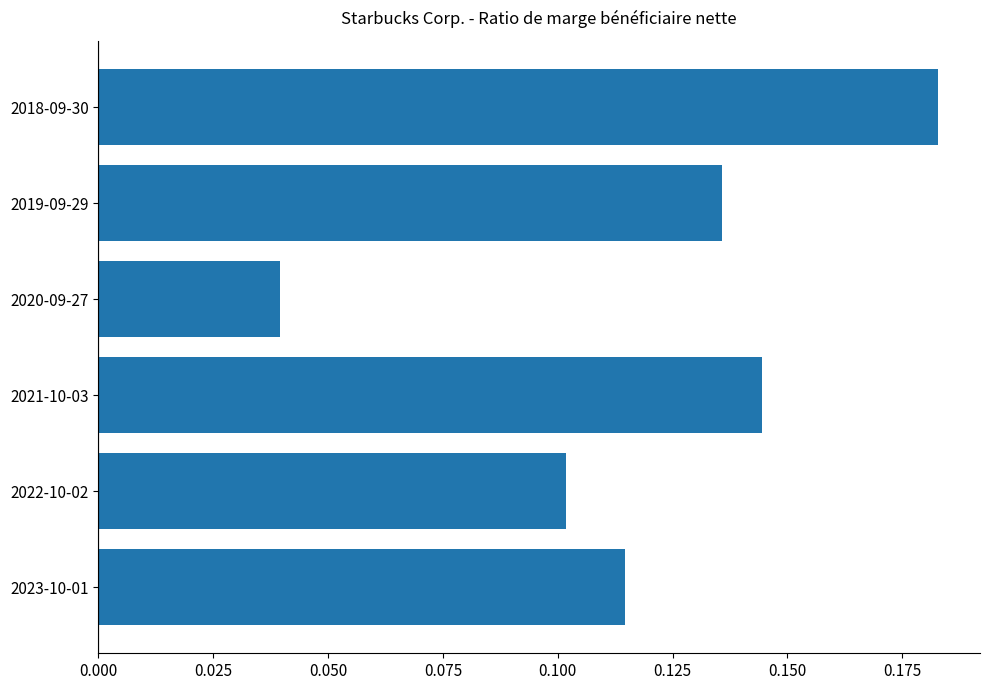

Rank the categories by value from highest to lowest.

2018-09-30, 2021-10-03, 2019-09-29, 2023-10-01, 2022-10-02, 2020-09-27